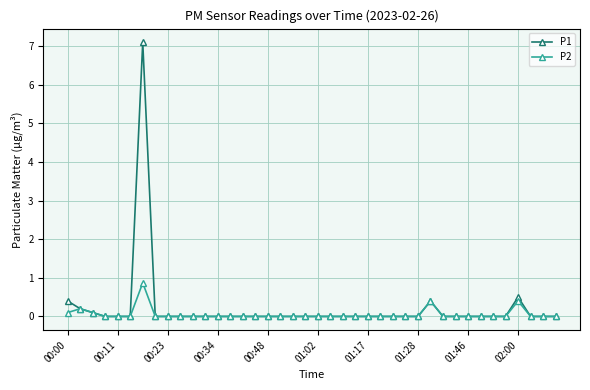

Does the chart display data point markers on the line(s)?

Yes